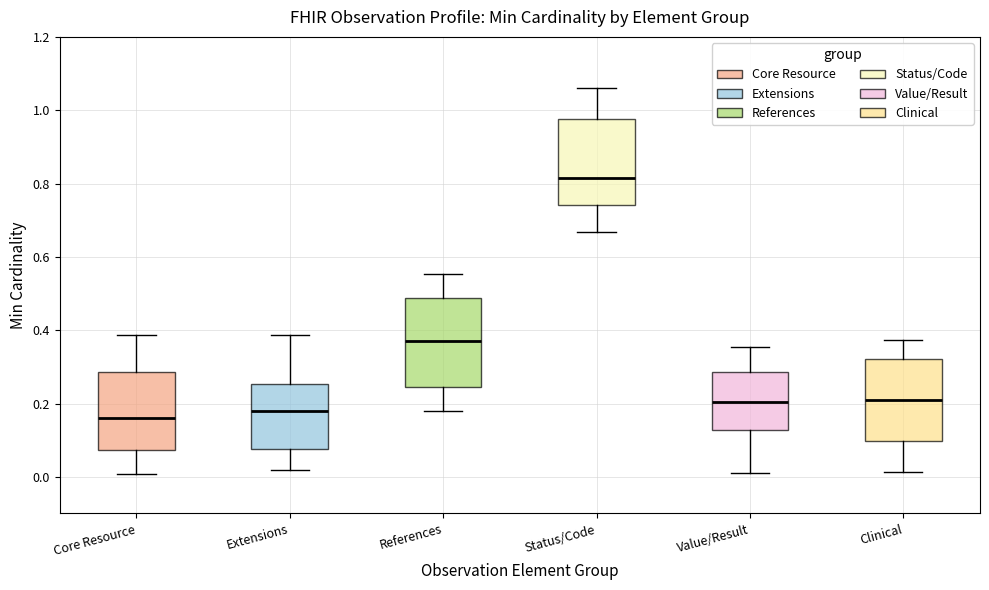

Where does the median line of the box for Value/Result sit on the y-axis? The values are not printed on the chart, so give them approximately, as read against the axis.

0.20